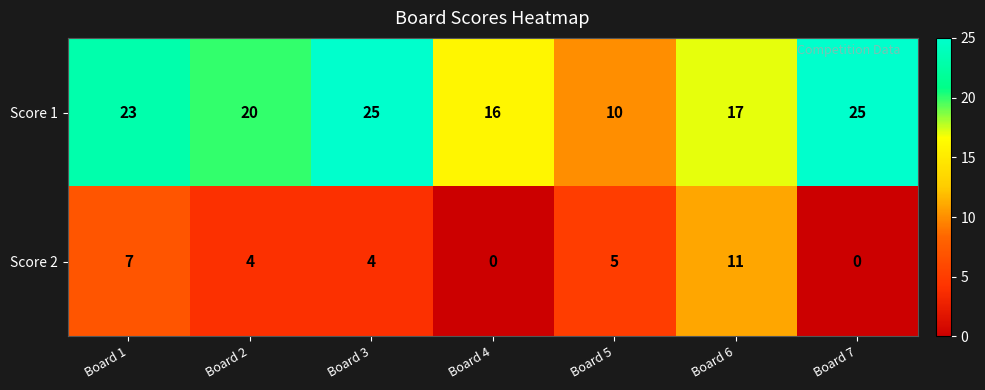

List the series in order of their peak value, lowest first.

Score 2, Score 1